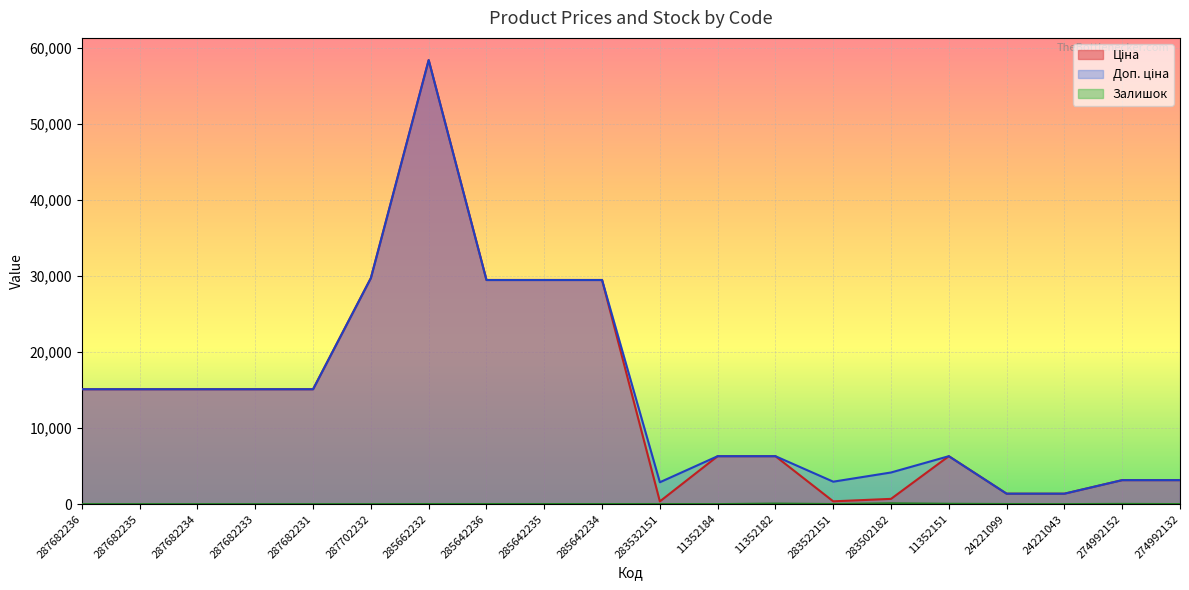

What are all the series names shown in the legend?

Ціна, Доп. ціна, Залишок